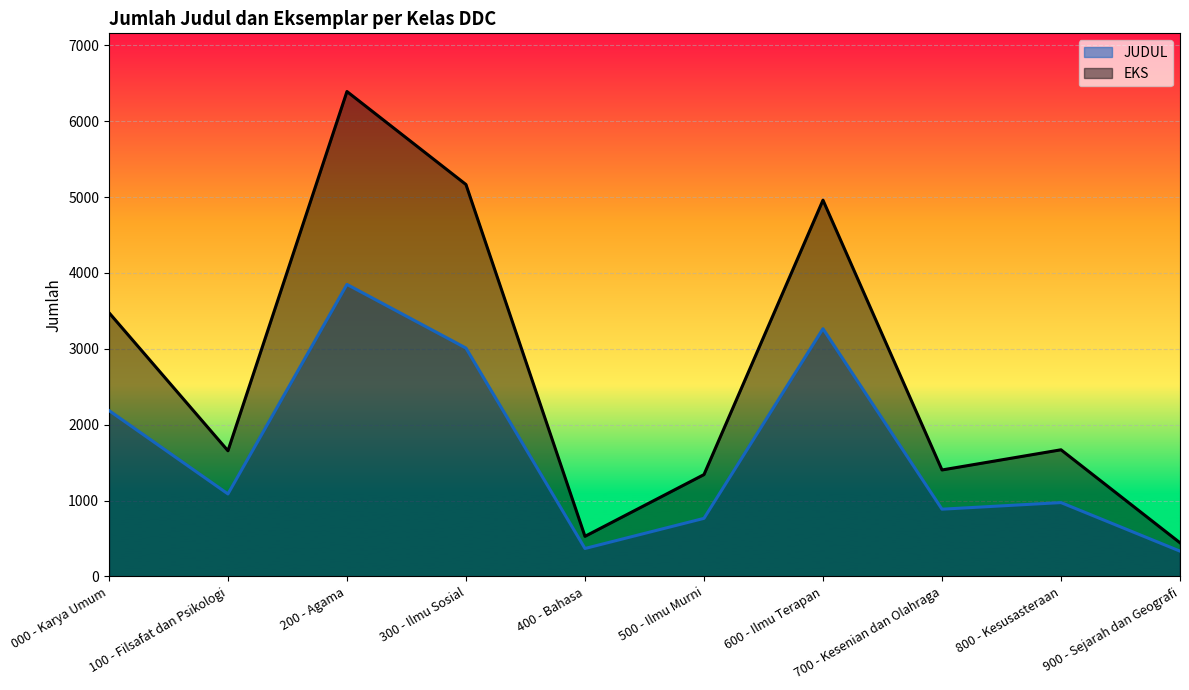

What is the label of the 3rd point from the right?

700 - Kesenian dan Olahraga